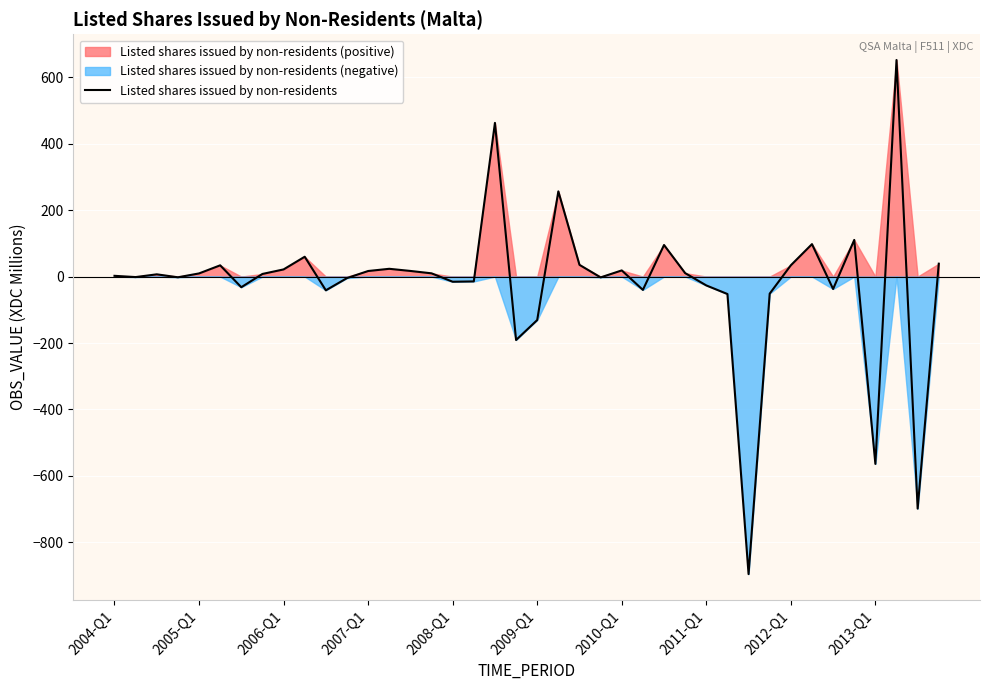

Rank the categories by value from lowest to highest.

30, 38, 36, 19, 20, 29, 31, 10, 25, 34, 2010-Q1, 28, 16, 17, 11, 23, 2007-Q1, 2005-Q1, 2004-Q1, 2006-Q1, 2011-Q1, 2008-Q1, 15, 27, 12, 14, 24, 2012-Q1, 13, 2009-Q1, 32, 22, 39, 2013-Q1, 26, 33, 35, 21, 18, 37